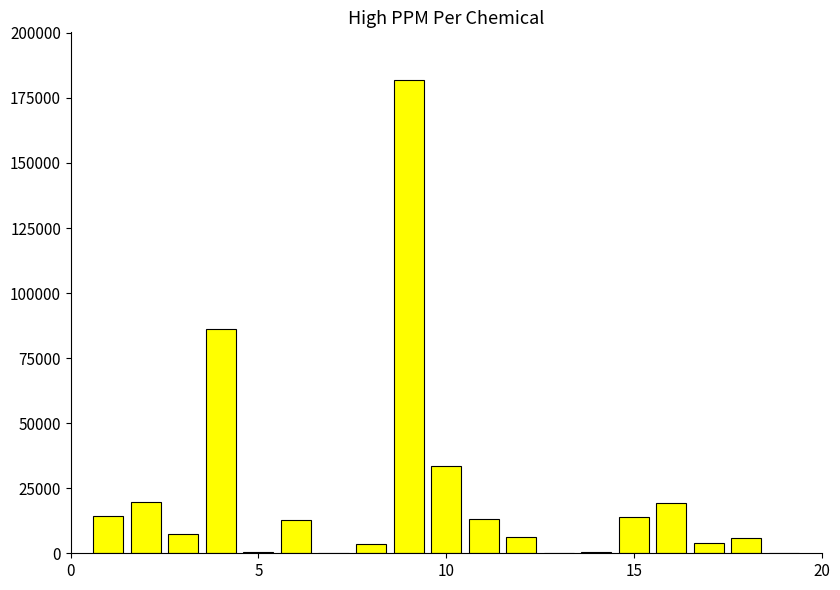

What is the greatest value displayed?

182000.0